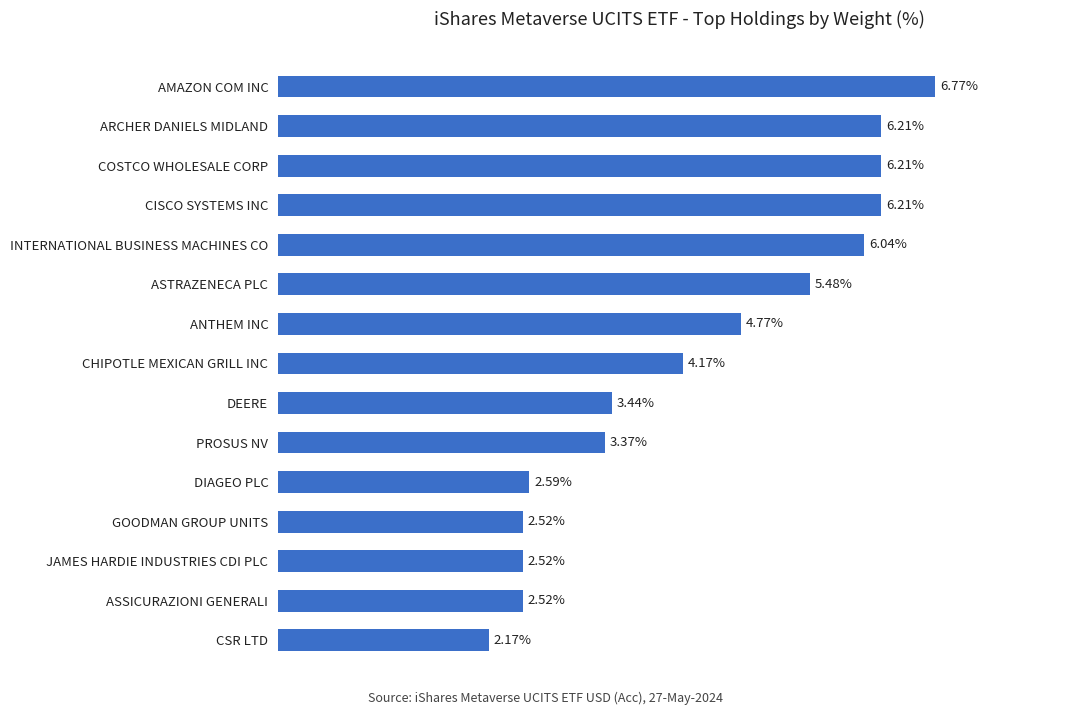

Where is the data nearest to the value 4?

CHIPOTLE MEXICAN GRILL INC